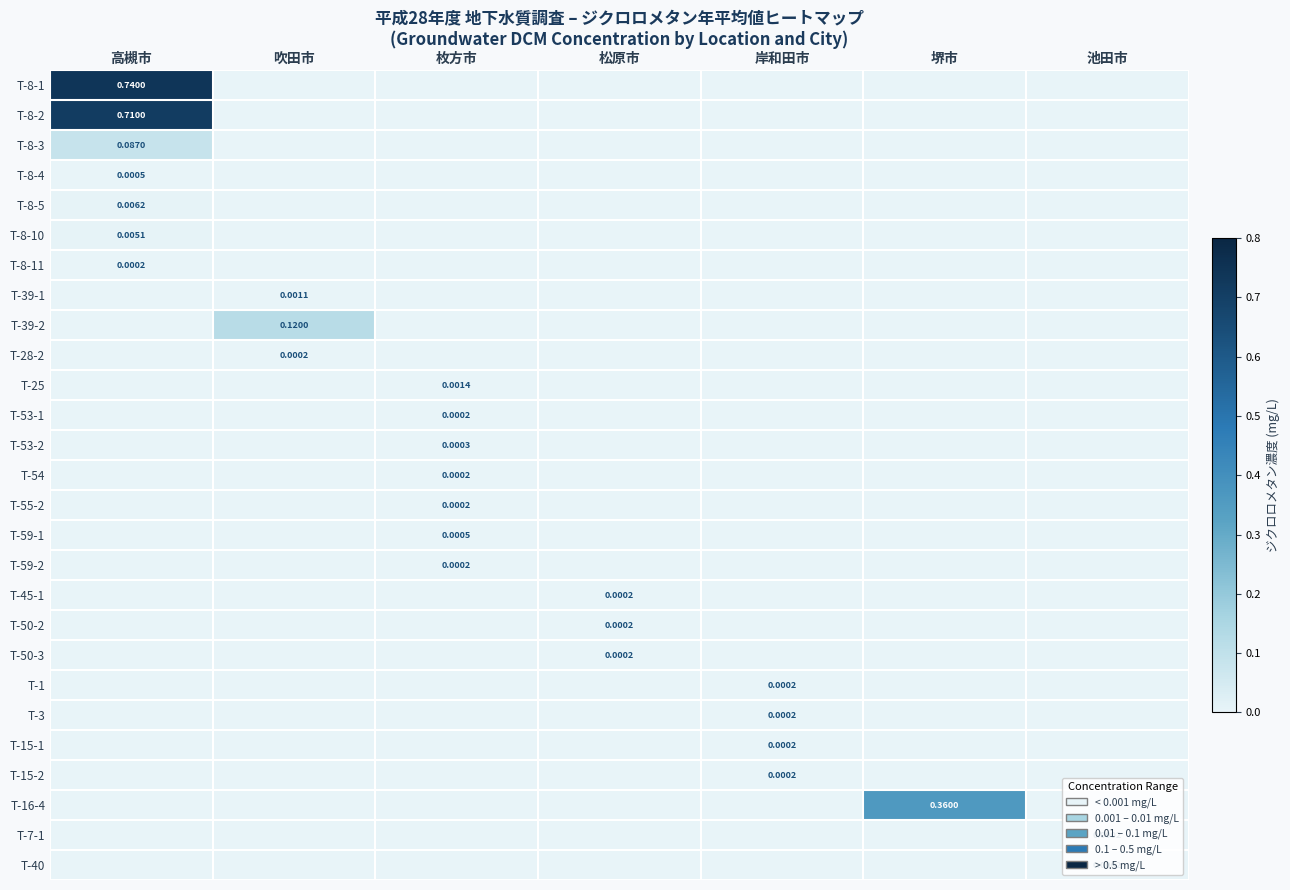

Count the number of categories in the chart.

7